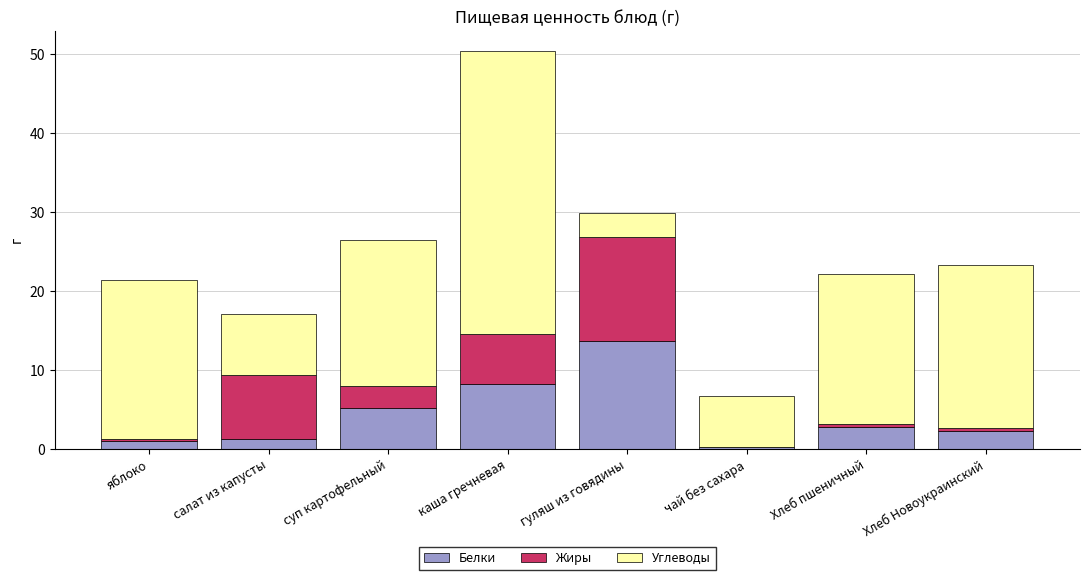

At which label does Белки reach its peak?

гуляш из говядины